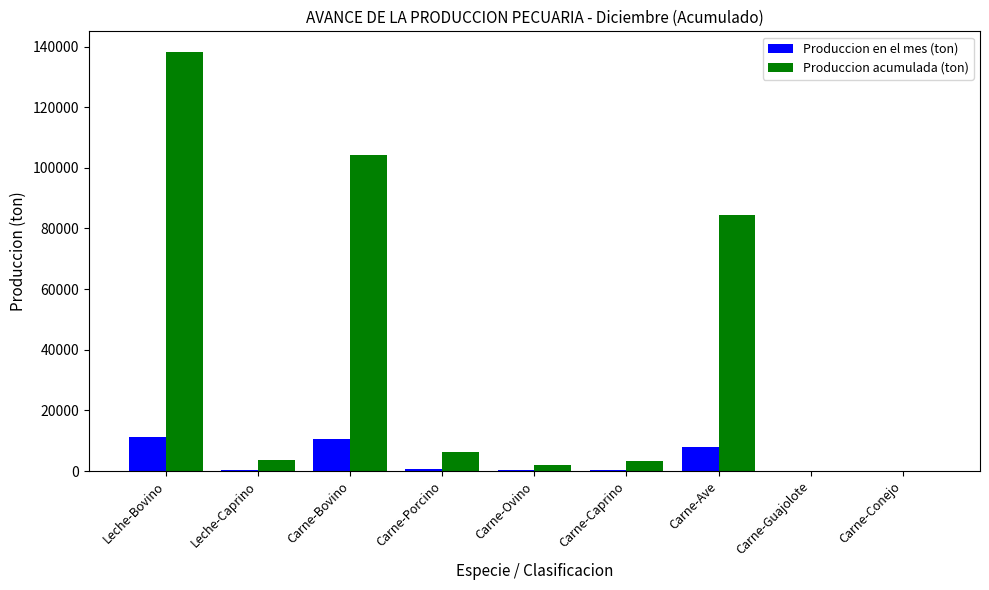

What is the maximum value shown in the chart?

138116.5